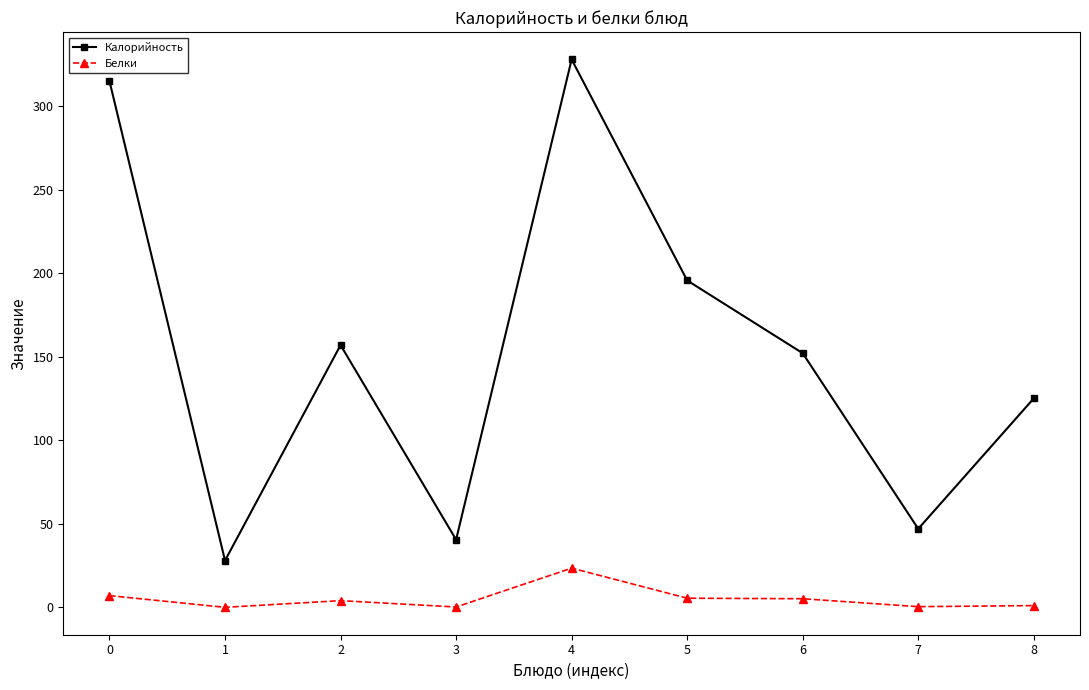

What is the difference between the Белки values at 5 and 3?

5.3